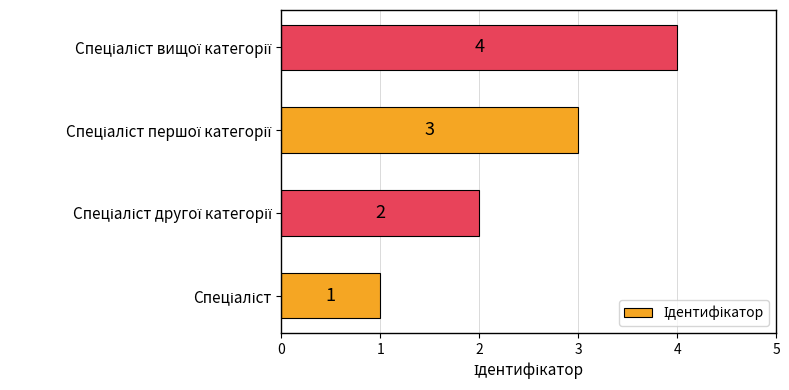

What is the sum of all values?

10